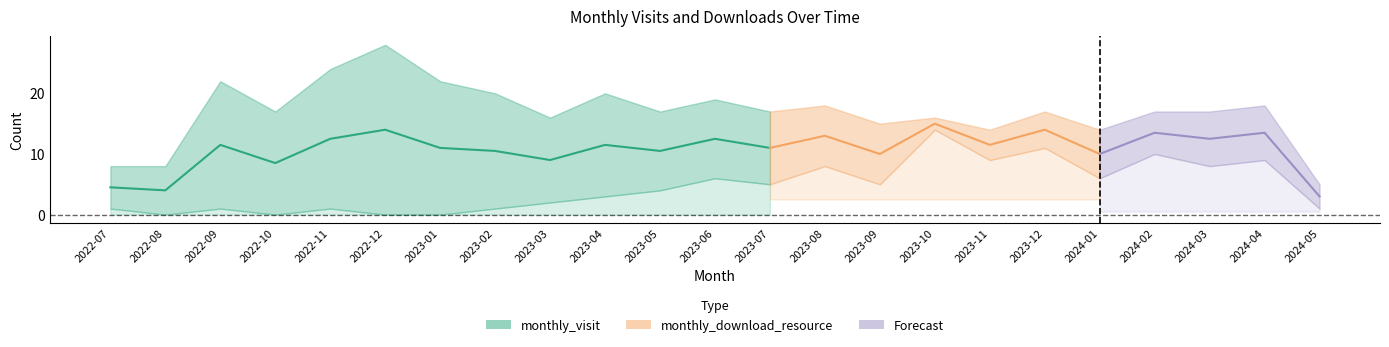

What is the difference between the highest and lowest values at 2023-06?

13